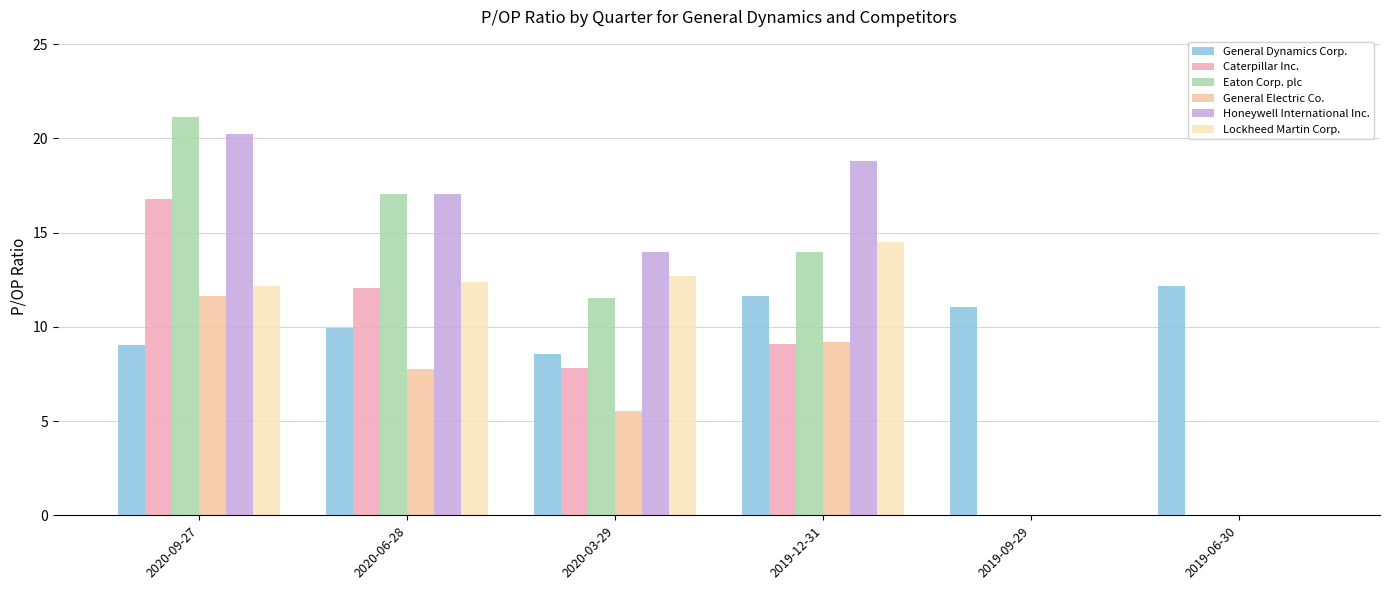

The value of Lockheed Martin Corp. at 2019-12-31 is 8.1. True or false?

False